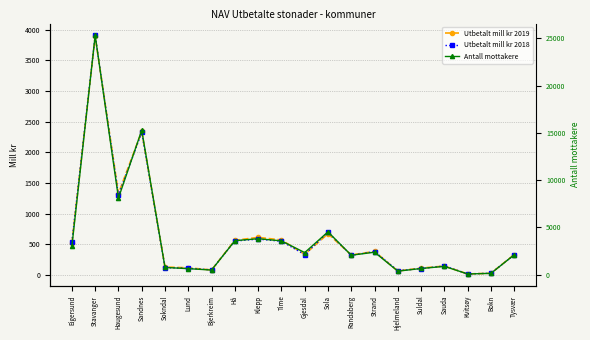

At Time, list the series in order from smallest to largest.

Utbetalt mill kr 2018, Utbetalt mill kr 2019, Antall mottakere